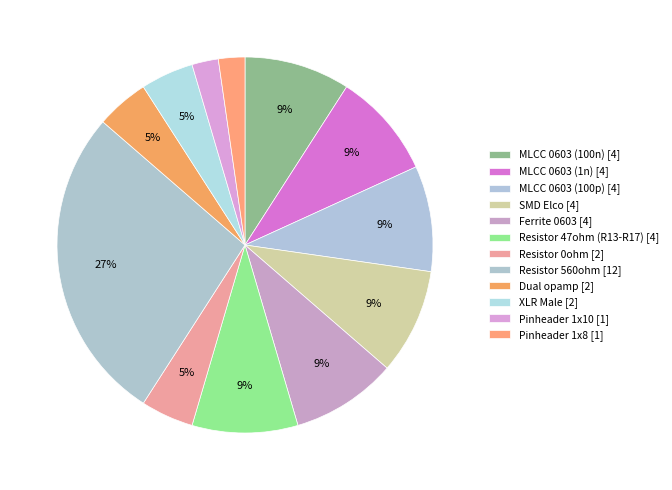

Count the number of slices in the pie.

12